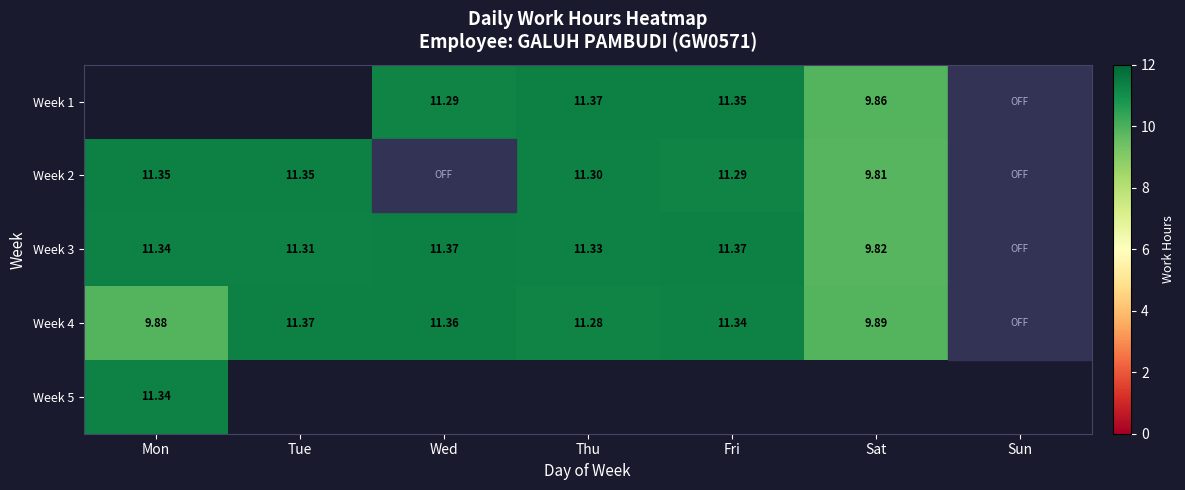

Where does the Week 2 series first go above 11?

Mon